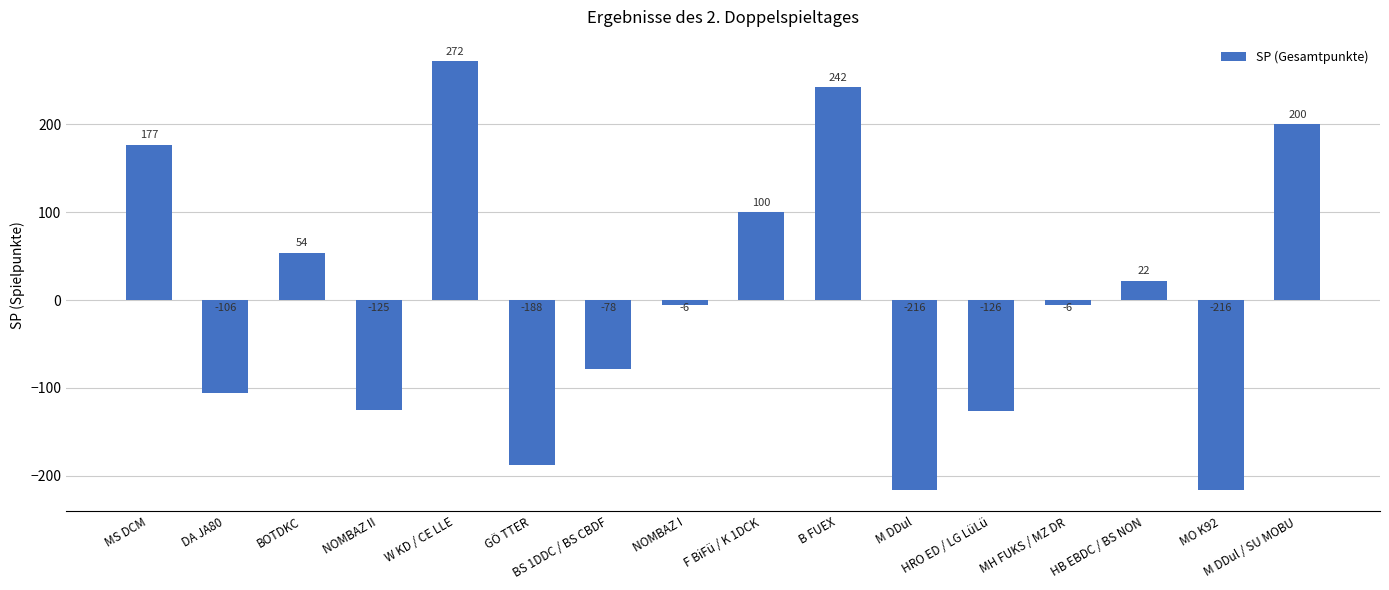

How many distinct data groups are displayed?

1